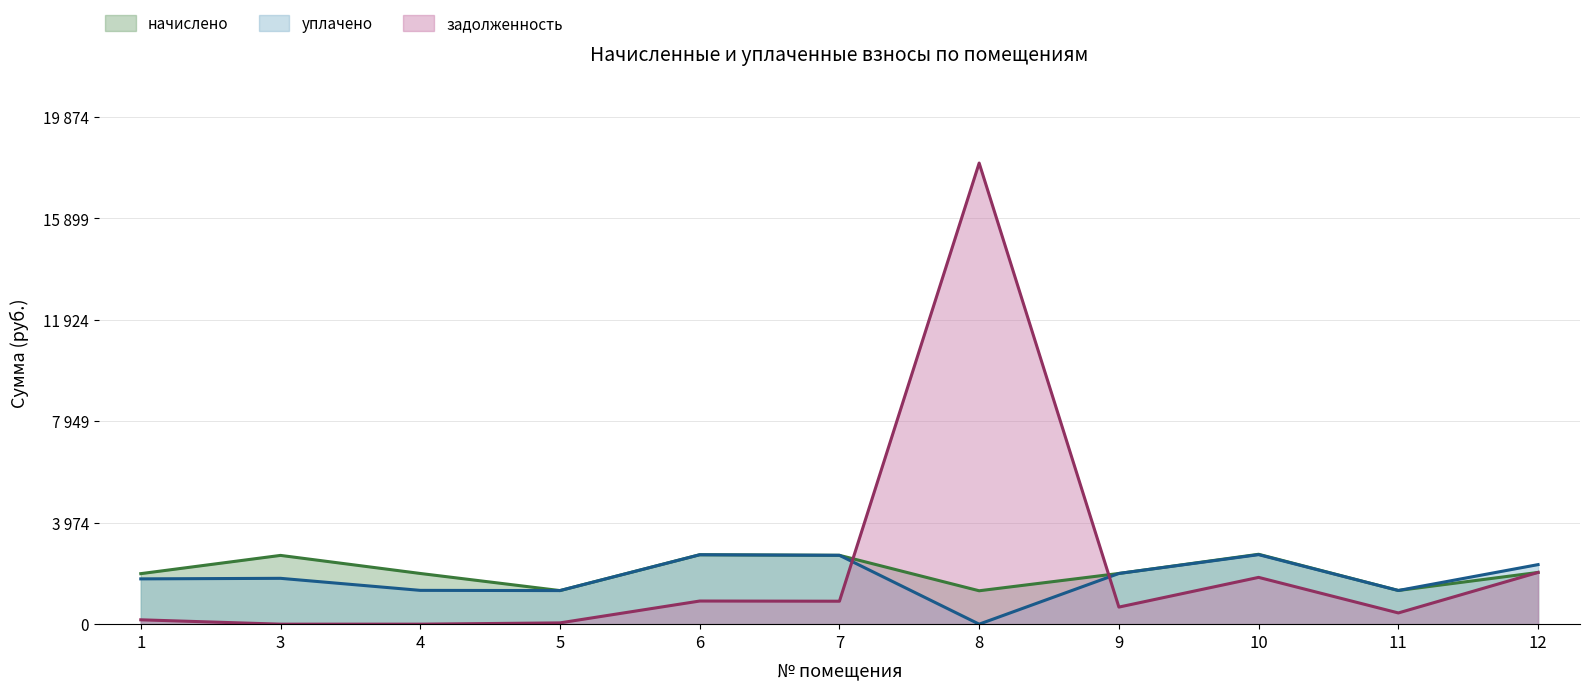

What is the value of the задолженность point at the 9th from the left?

1833.3